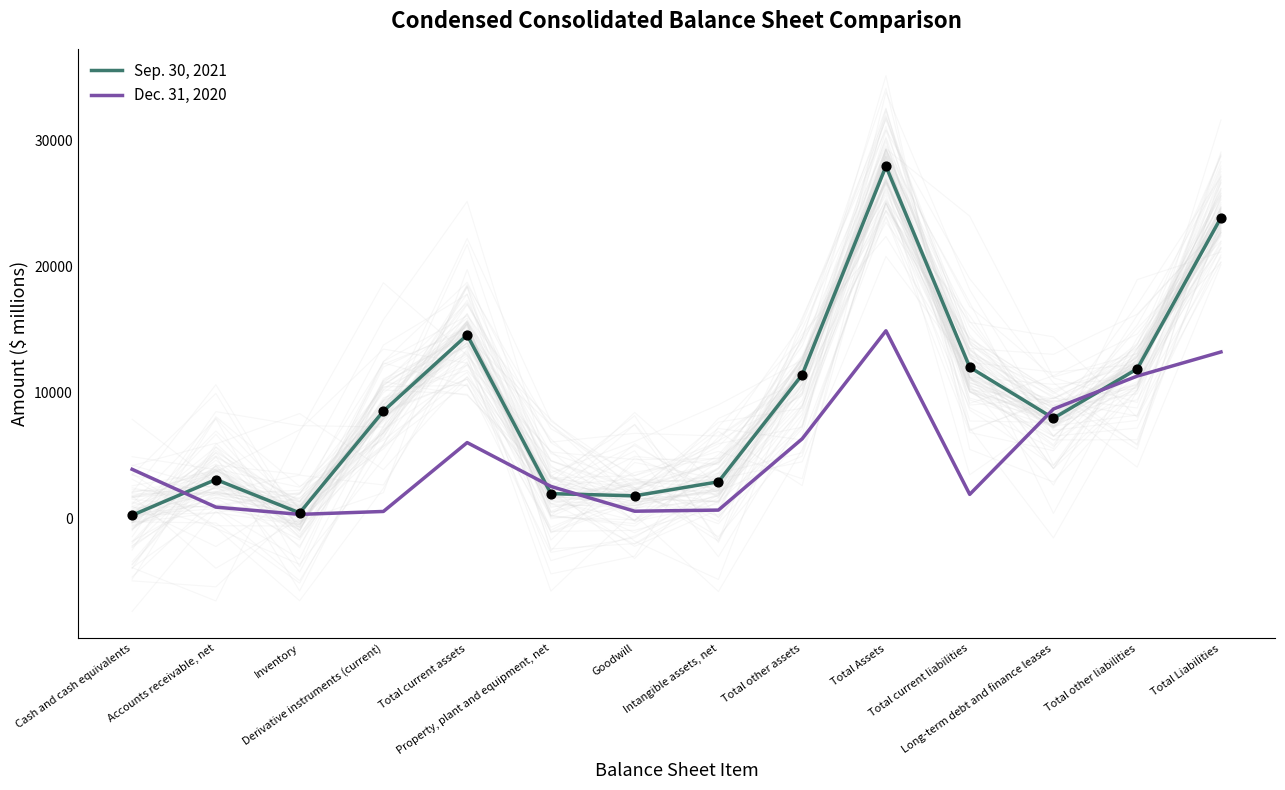

What is the total value across all series at Total Assets?

42867